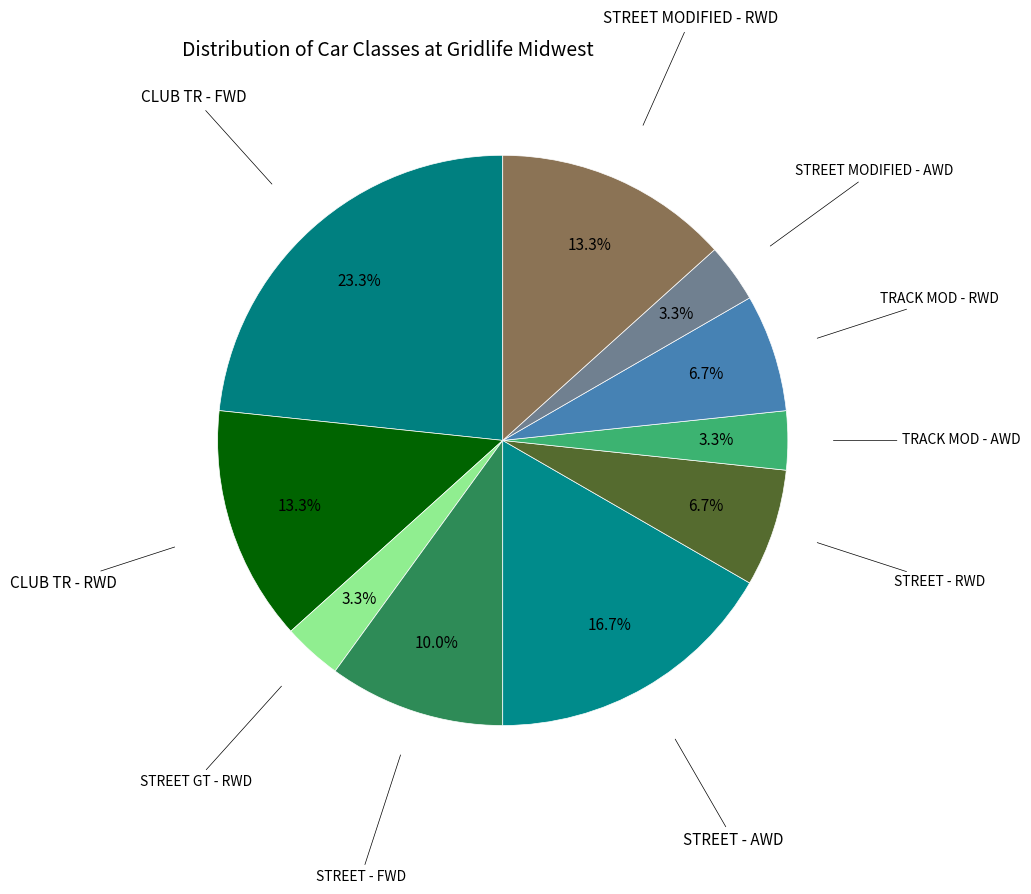

Do STREET - RWD and CLUB TR - RWD together represent more than half of the pie?

No